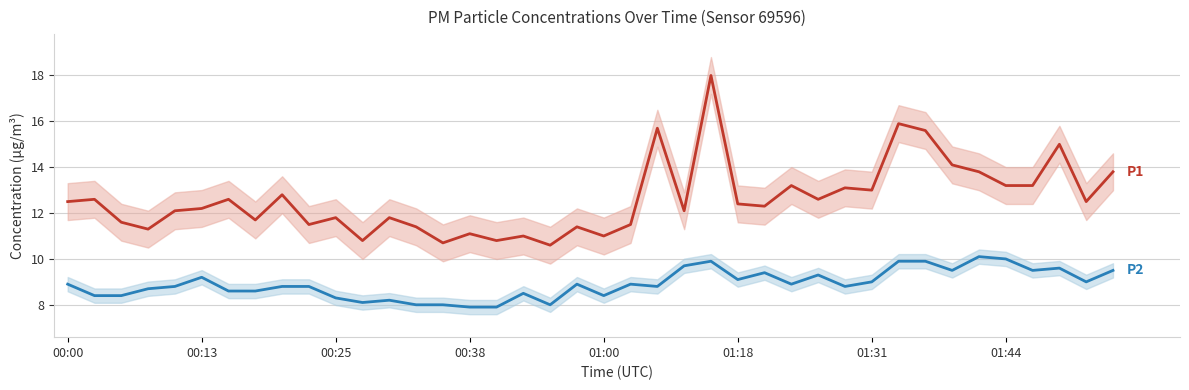

How many interior local valleys does the P2 series have?

10